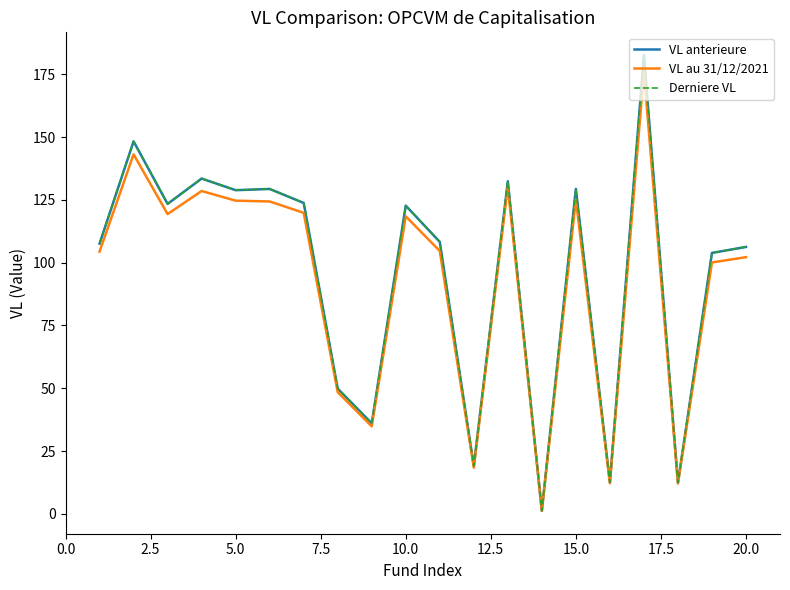

Which series has the widest spread of values?

Derniere VL